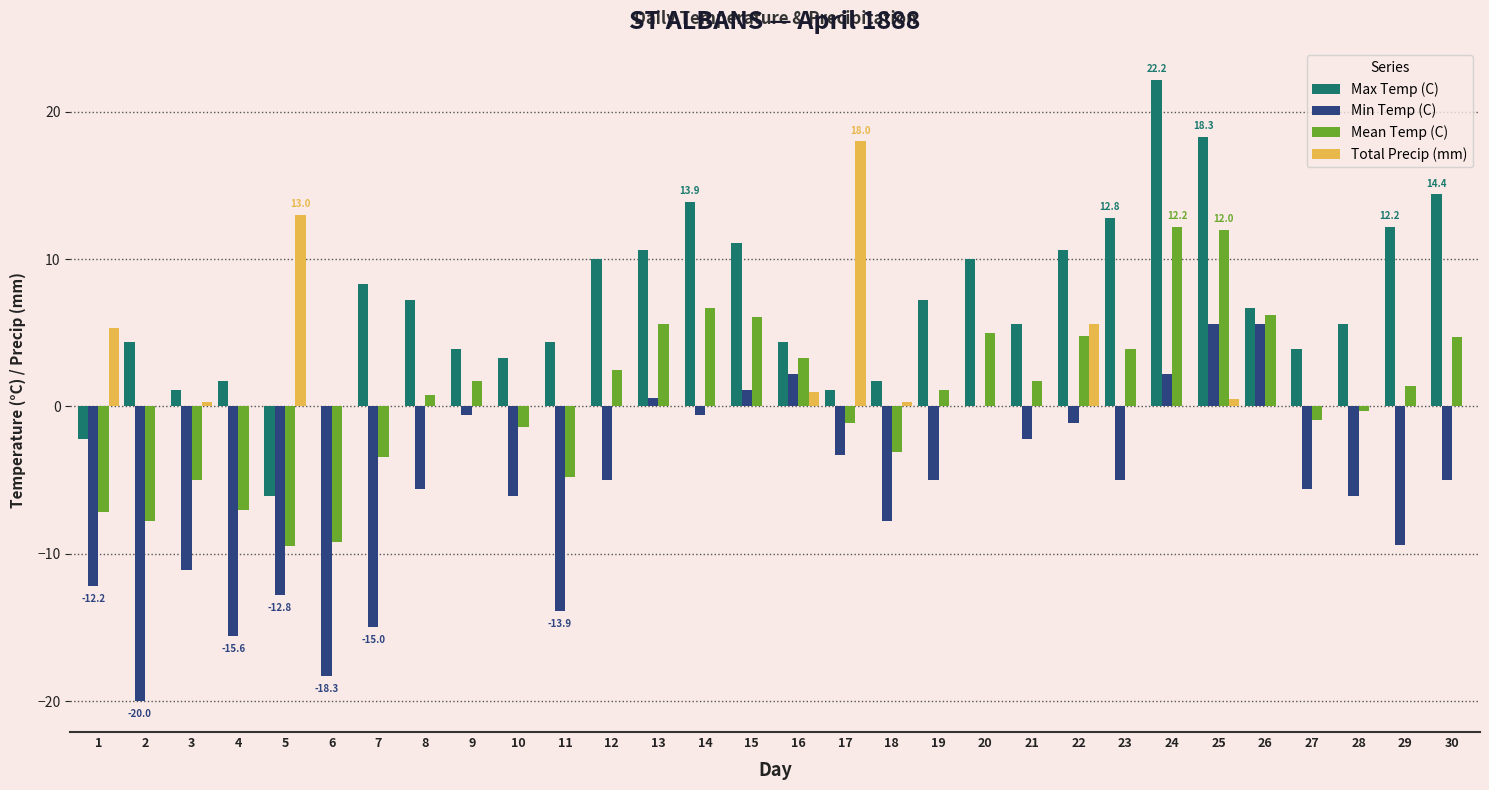

Where does the Mean Temp (C) series first go above 1?

9